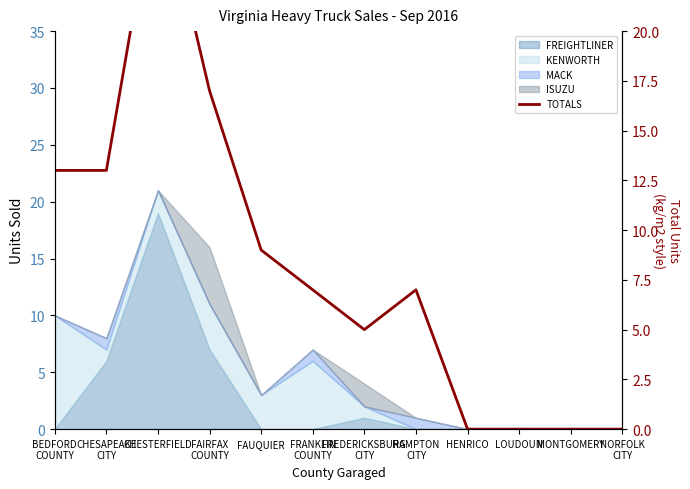

Rank the categories by value from highest to lowest.

CHESTERFIELD, FAIRFAX
COUNTY, BEDFORD
COUNTY, CHESAPEAKE
CITY, FAUQUIER, FRANKLIN
COUNTY, HAMPTON
CITY, FREDERICKSBURG
CITY, HENRICO, LOUDOUN, MONTGOMERY, NORFOLK
CITY